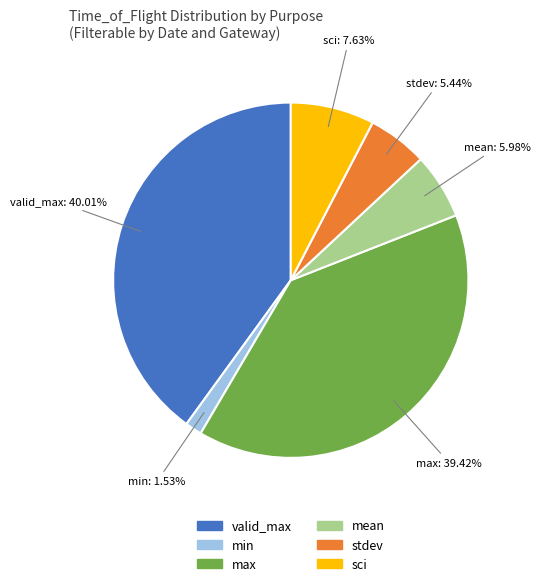

Is there a majority slice in this chart?

No